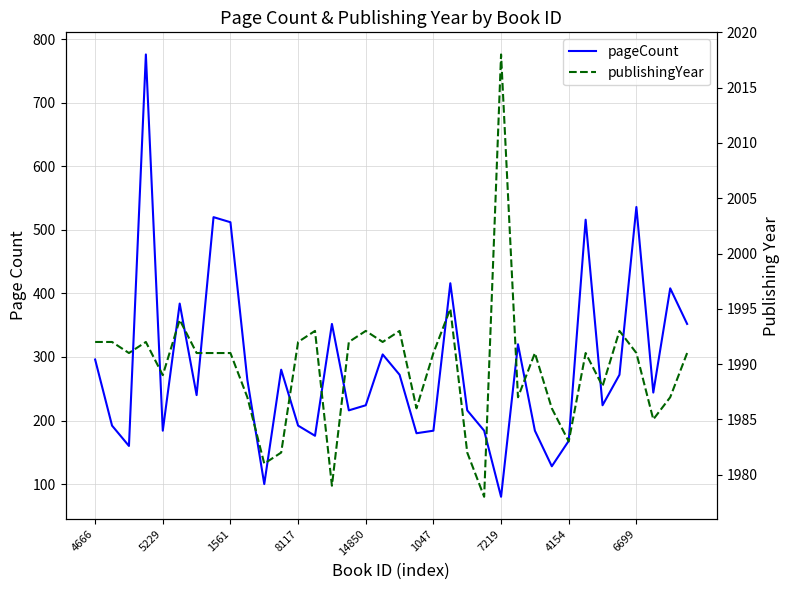

In publishingYear, how many points are lower than both neighbors (excluding endpoints)?

11